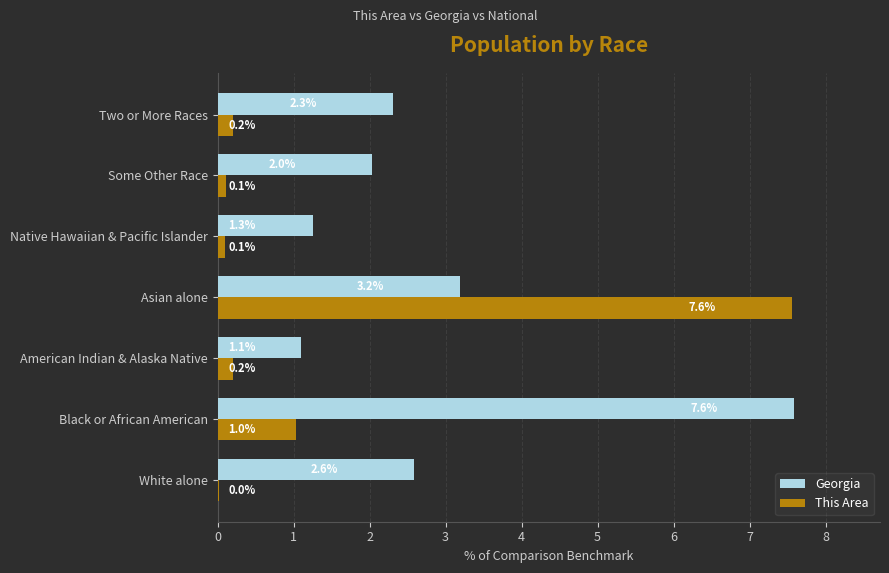

What is the total value across all series at American Indian & Alaska Native?

1.3